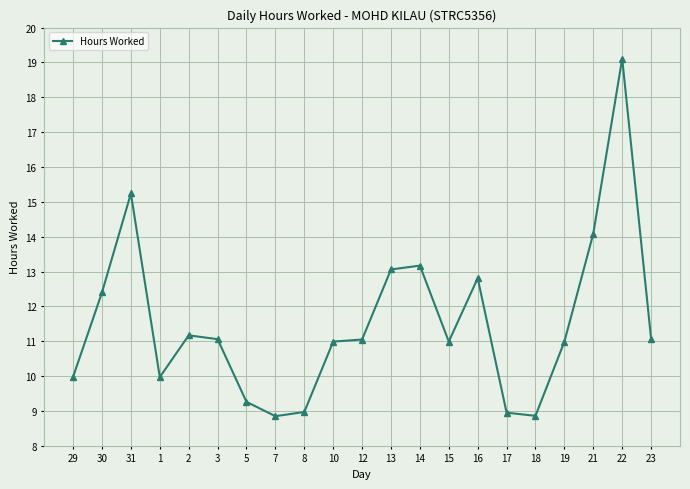

Which label corresponds to the largest value in the chart?

22